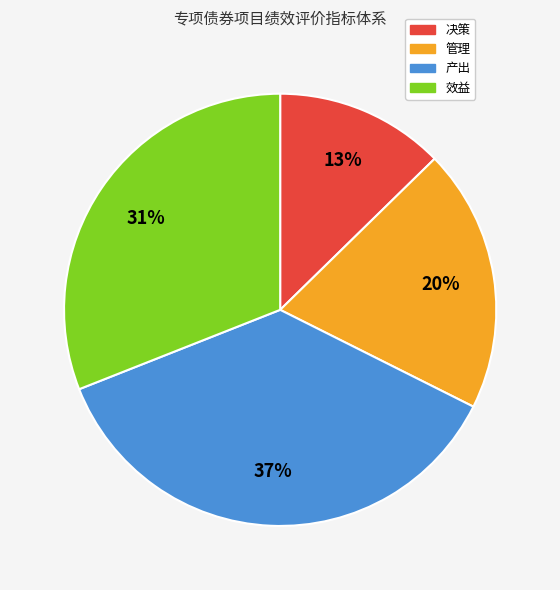

Which category has the biggest portion of the pie?

产出